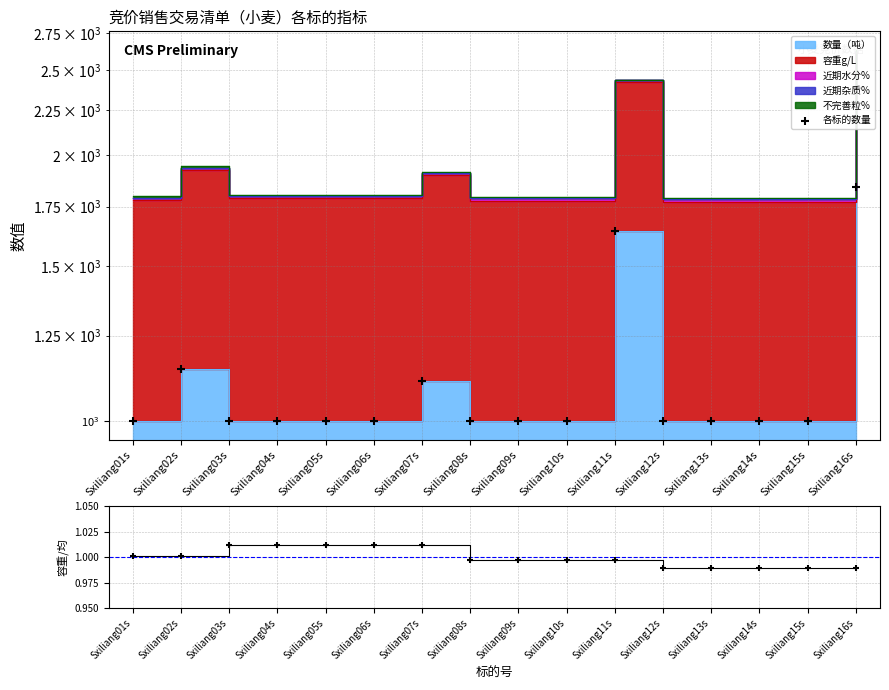

What is the total value across all series at Sxiliang14s?

1001.0